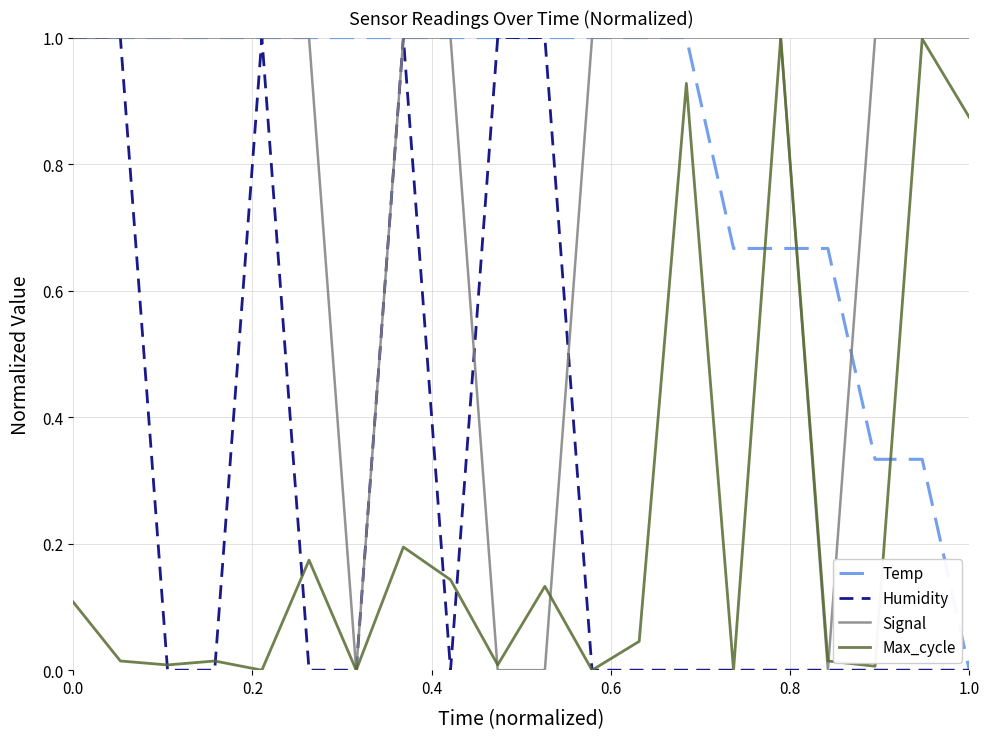

What is the greatest value displayed?

1.0